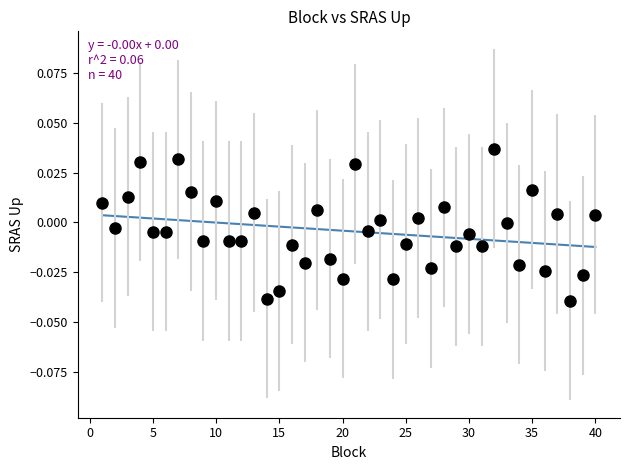

What is the range of X values (max minus min)?

39.0